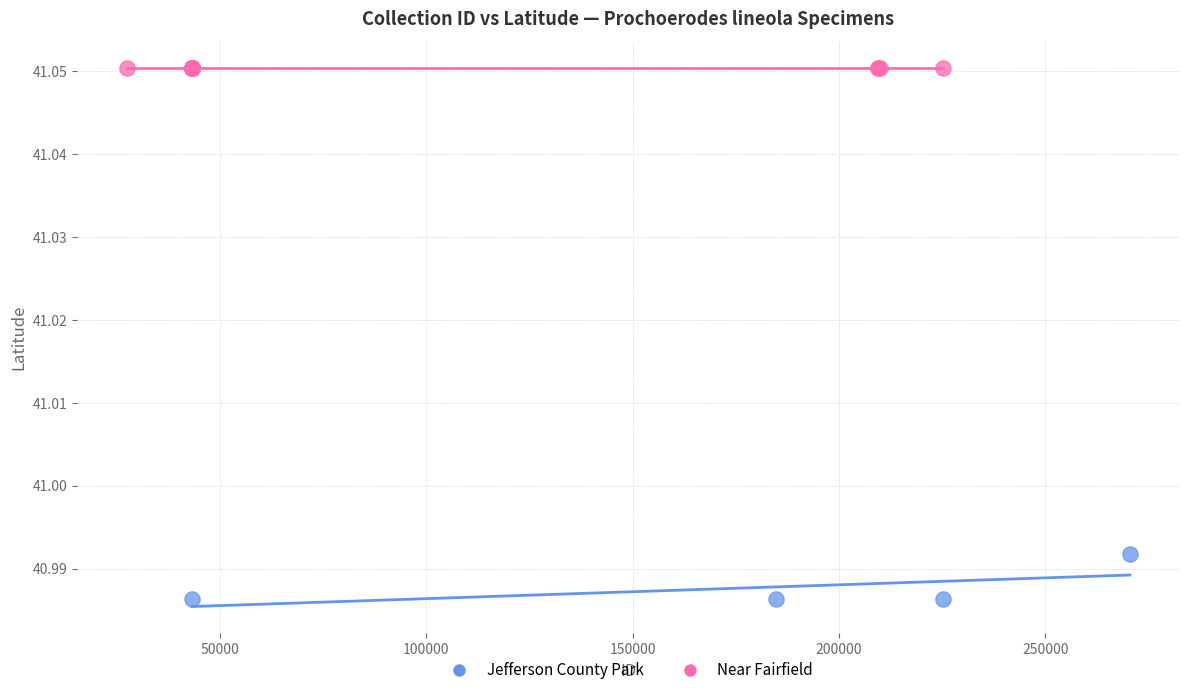

Which series contains the lowest Y value?

Jefferson County Park